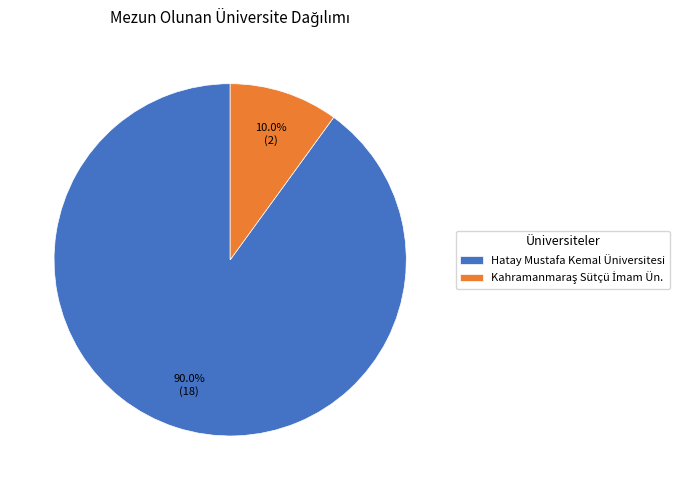

True or false: Hatay Mustafa Kemal Üniversitesi accounts for 90% of the total.

True